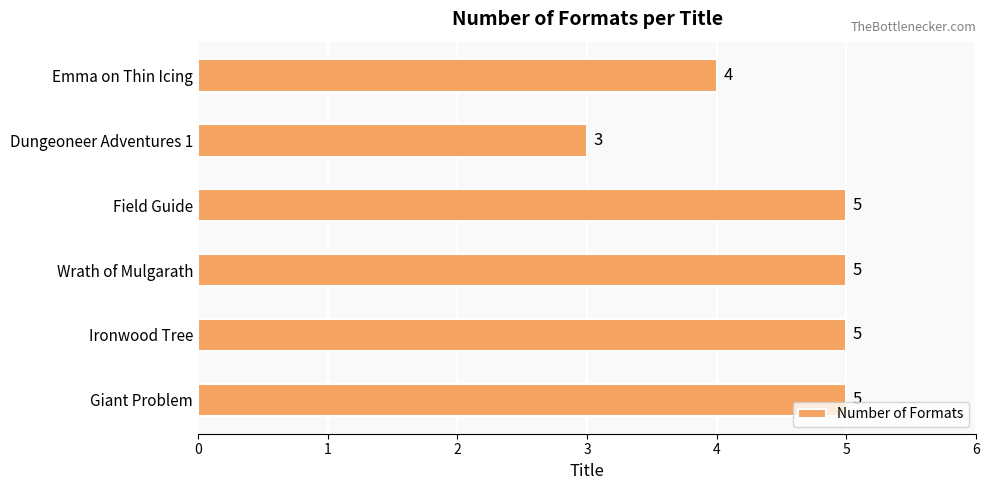

What is the sum of all values?

27